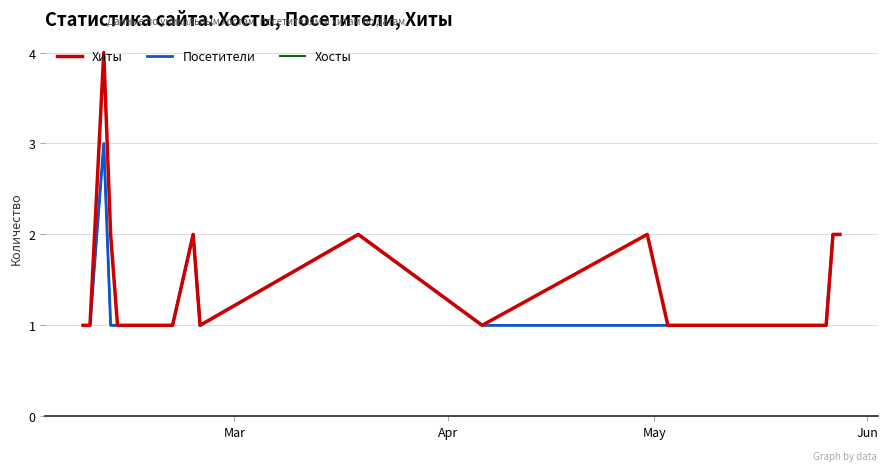

What is the greatest value displayed?

4